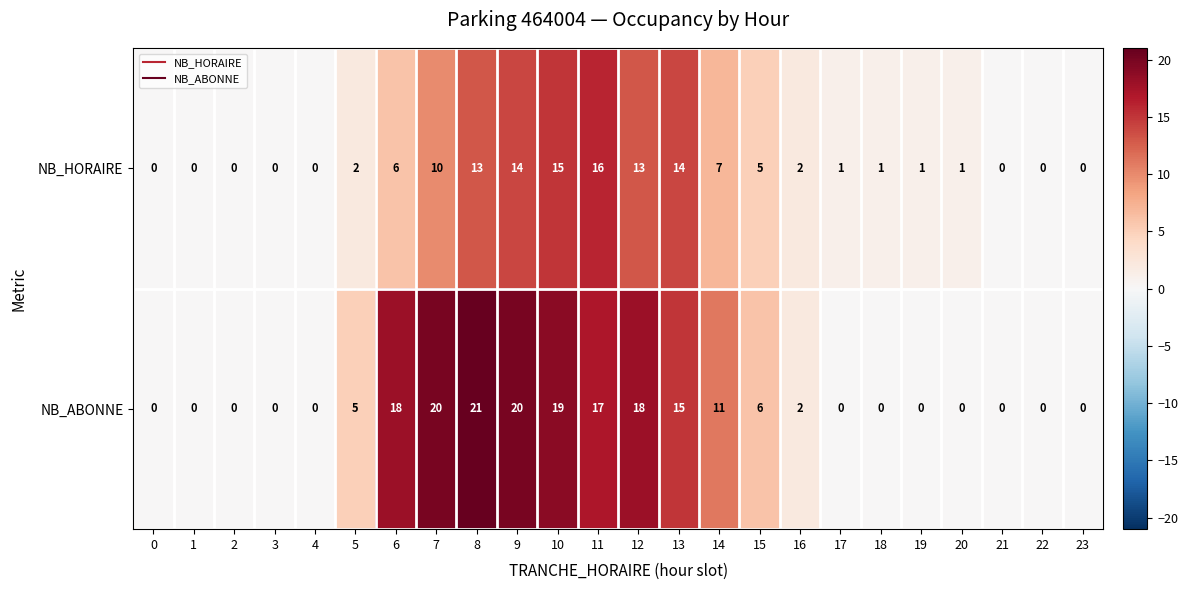

True or false: NB_HORAIRE has a value of 1 at 17.

True